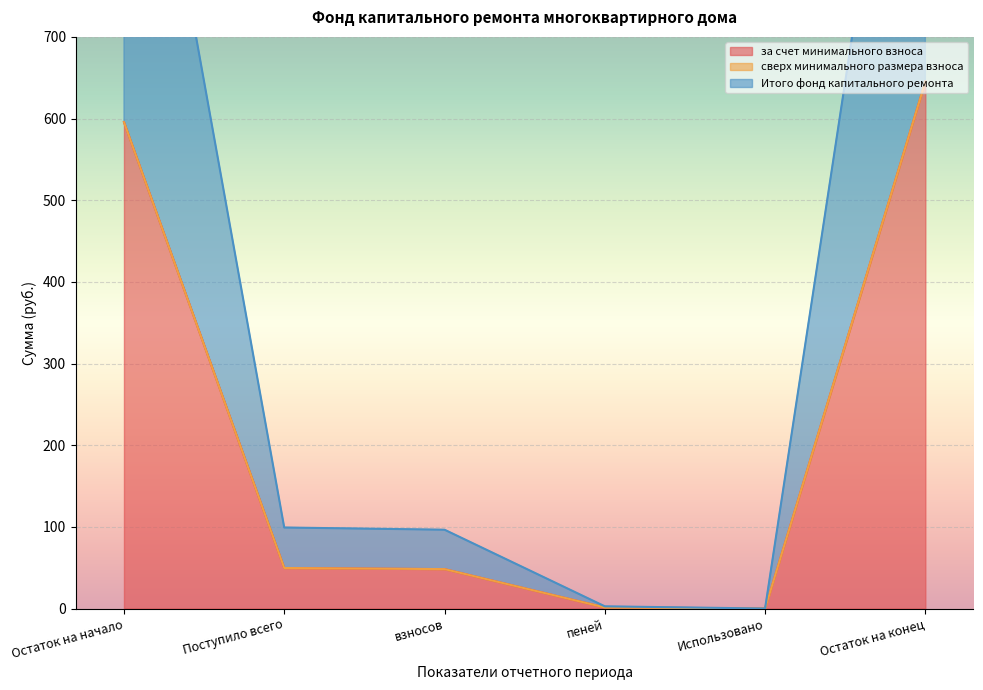

What is the label of the 4th point from the left?

пеней